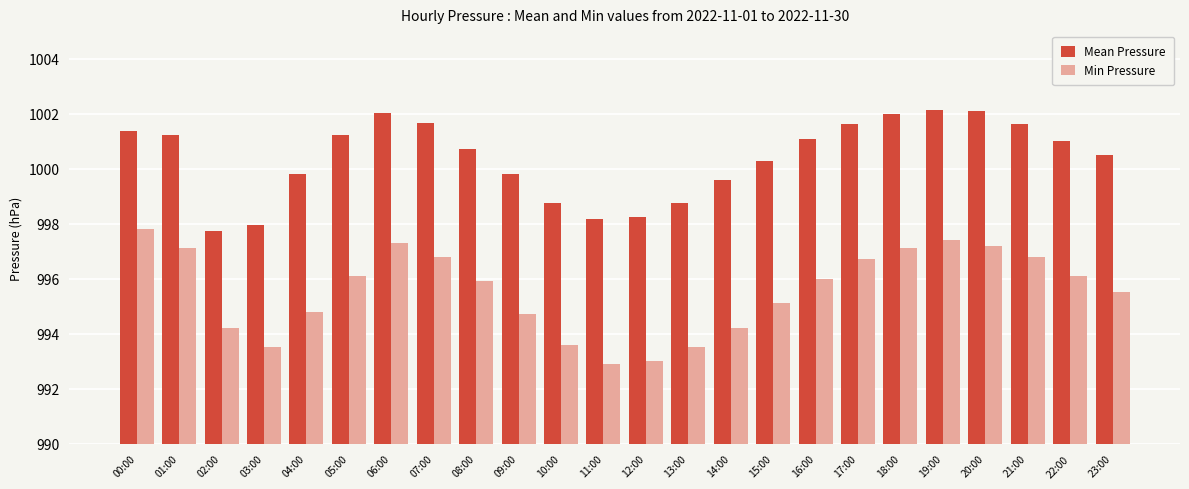

What is the sum of all Mean Pressure values?

24009.4